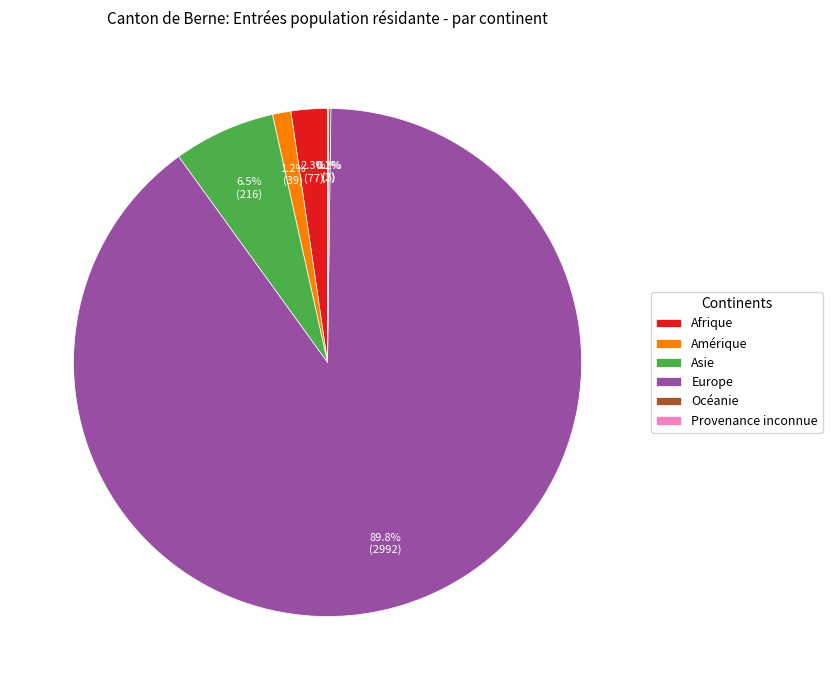

The Amérique slice represents 1% of the pie. True or false?

True